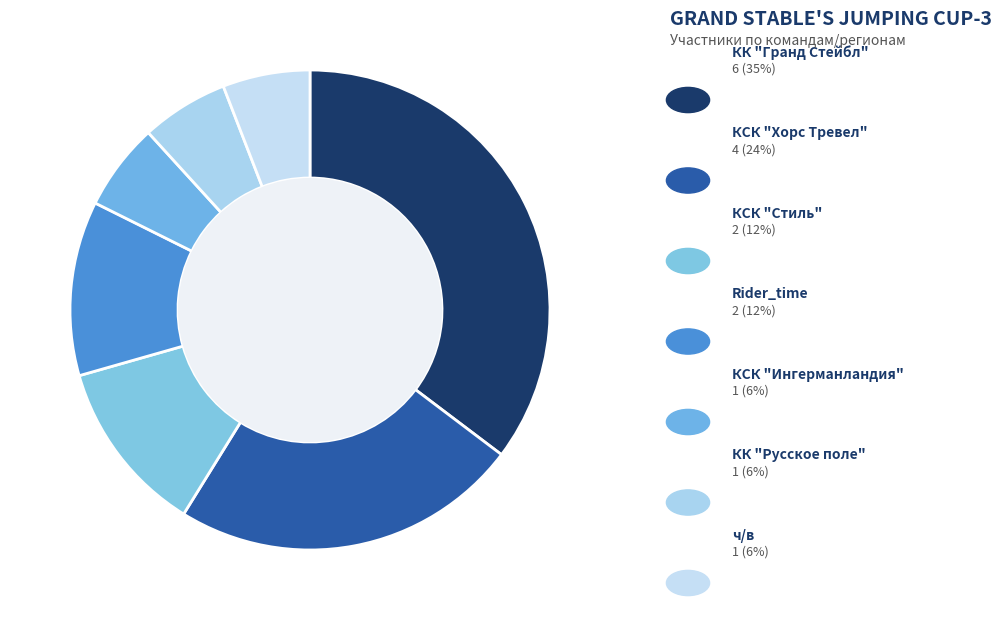

How many slices are in this pie chart?

7